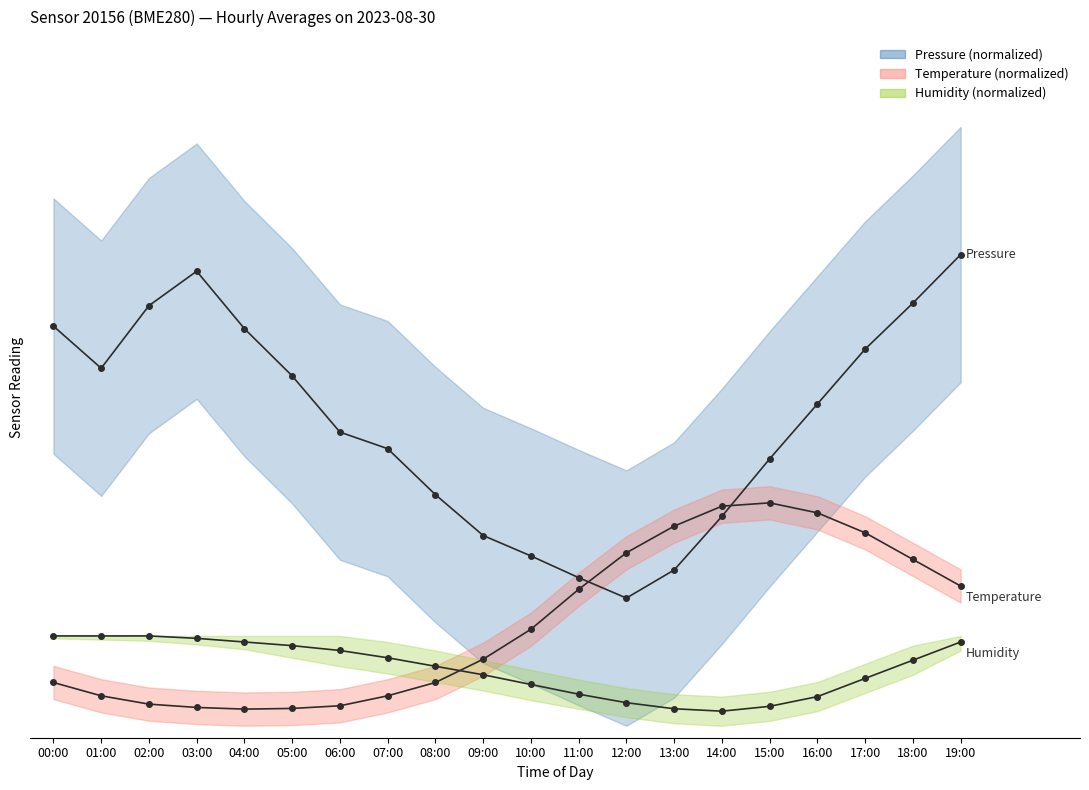

Rank the categories by Pressure value from lowest to highest.

12:00, 11:00, 13:00, 10:00, 09:00, 14:00, 08:00, 15:00, 07:00, 06:00, 16:00, 05:00, 01:00, 17:00, 04:00, 00:00, 02:00, 18:00, 03:00, 19:00